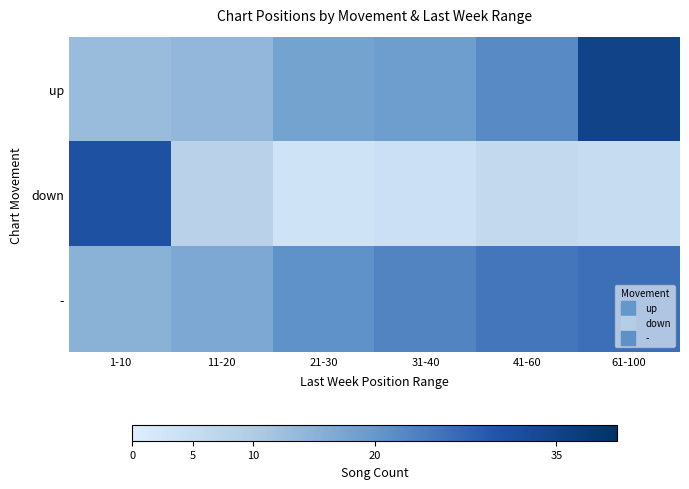

What is the difference between the highest and lowest values at 41-60?

19